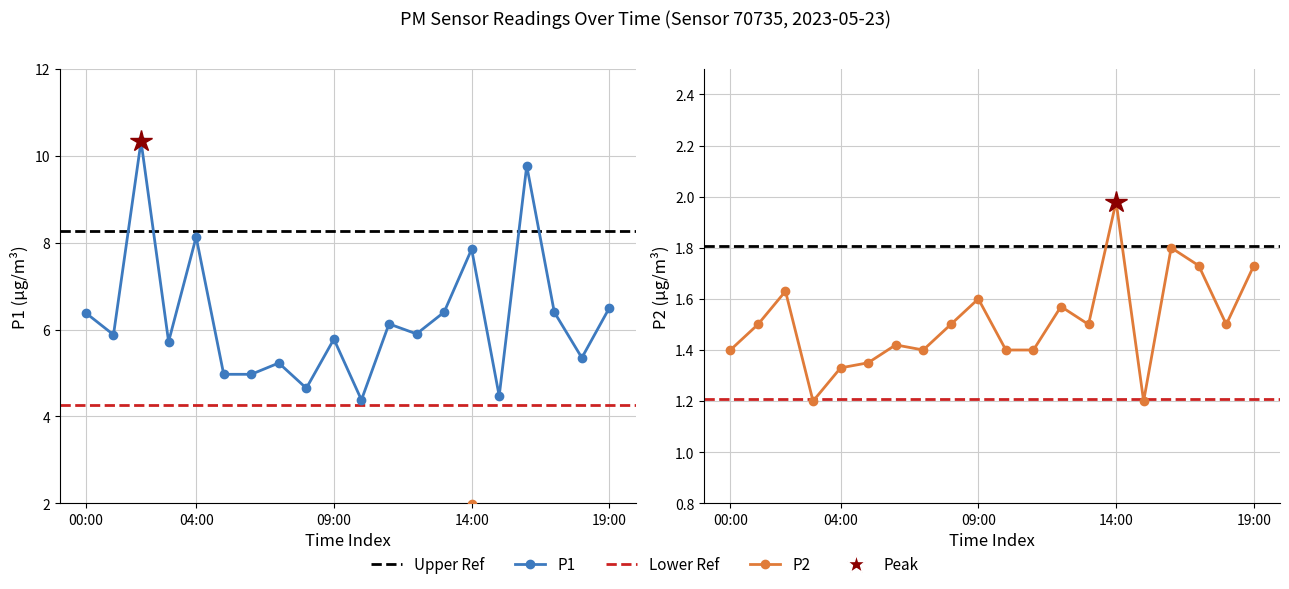

At which label does P1 first exceed 5?

00:00